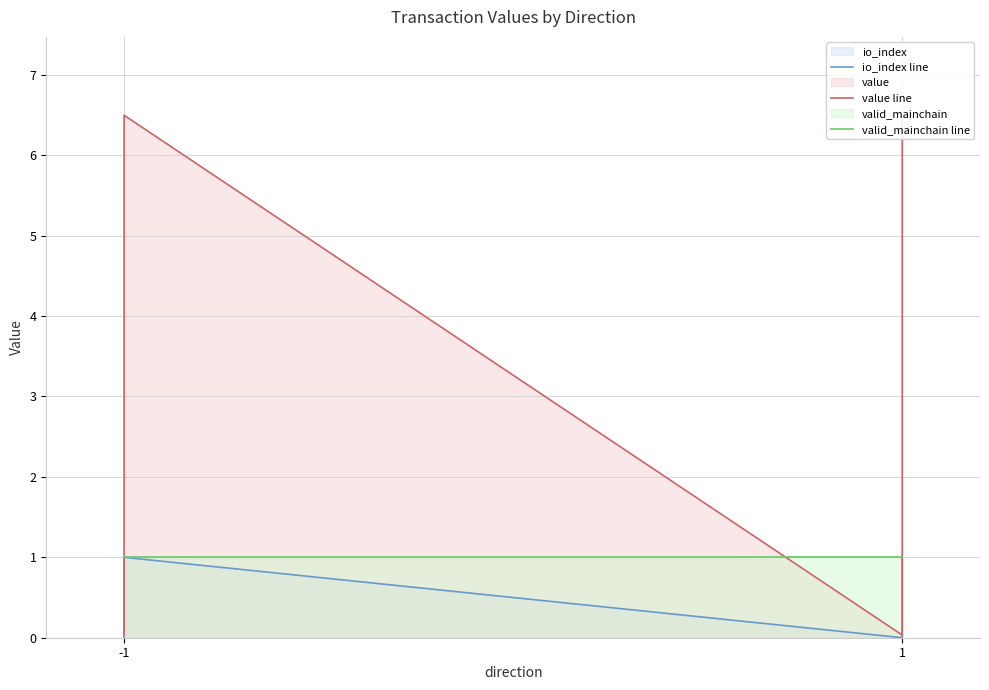

Which series has the largest range (max minus min)?

value line